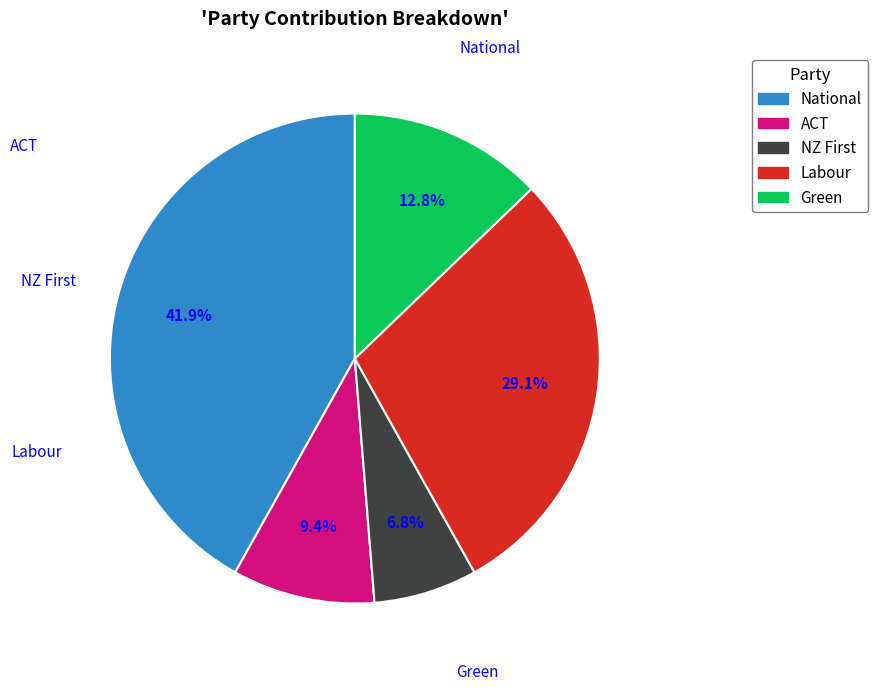

To the nearest percent, what portion does Green represent?

13%